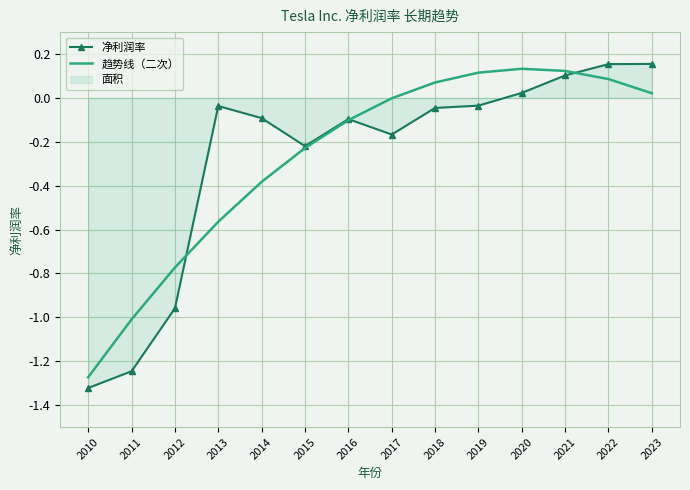

At 2014, list the series in order from largest to smallest.

净利润率, 趋势线（二次）